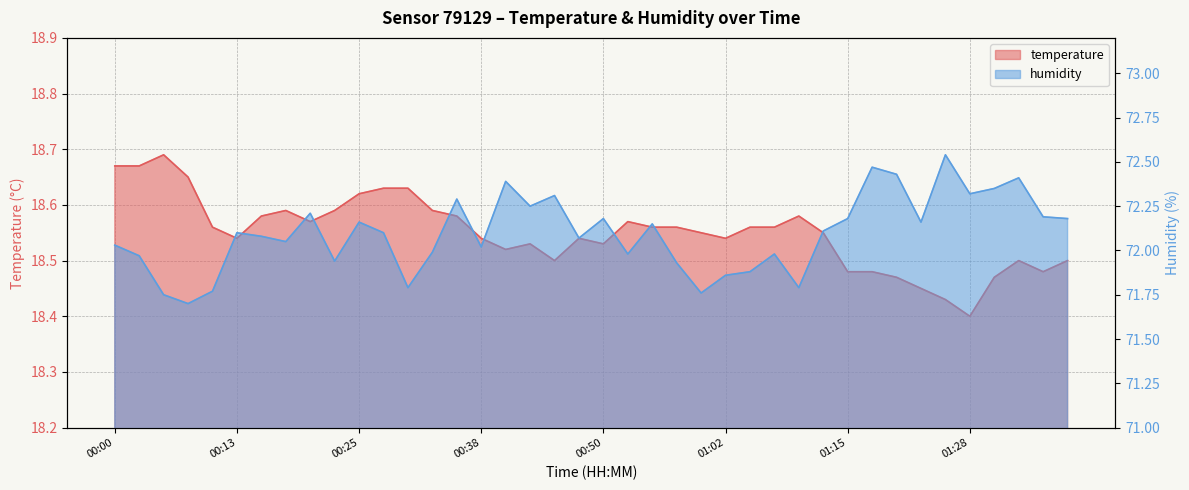

What is the total value across all series at 00:06?

90.4